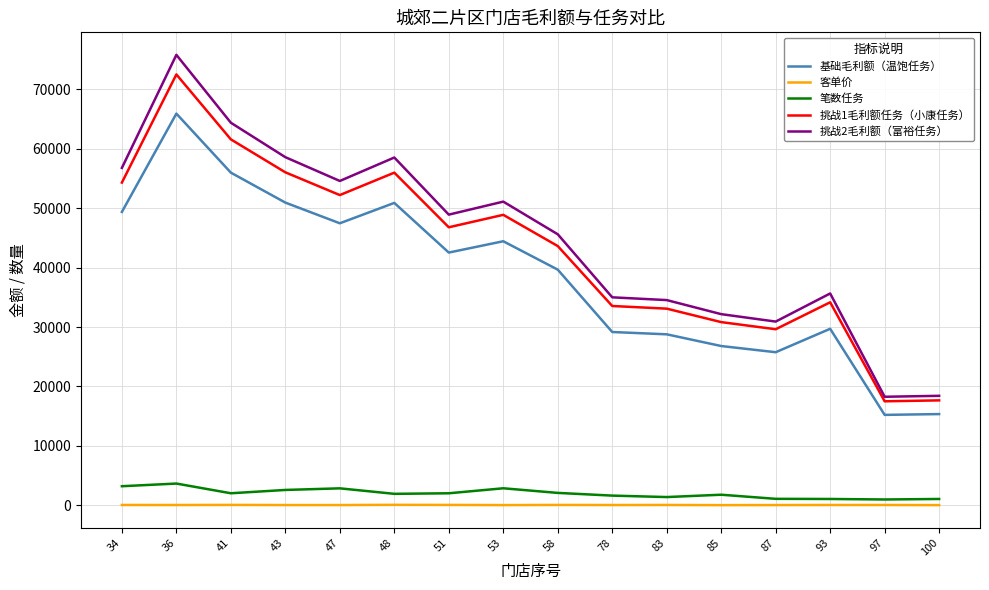

Which series has the largest range (max minus min)?

挑战2毛利额（富裕任务）